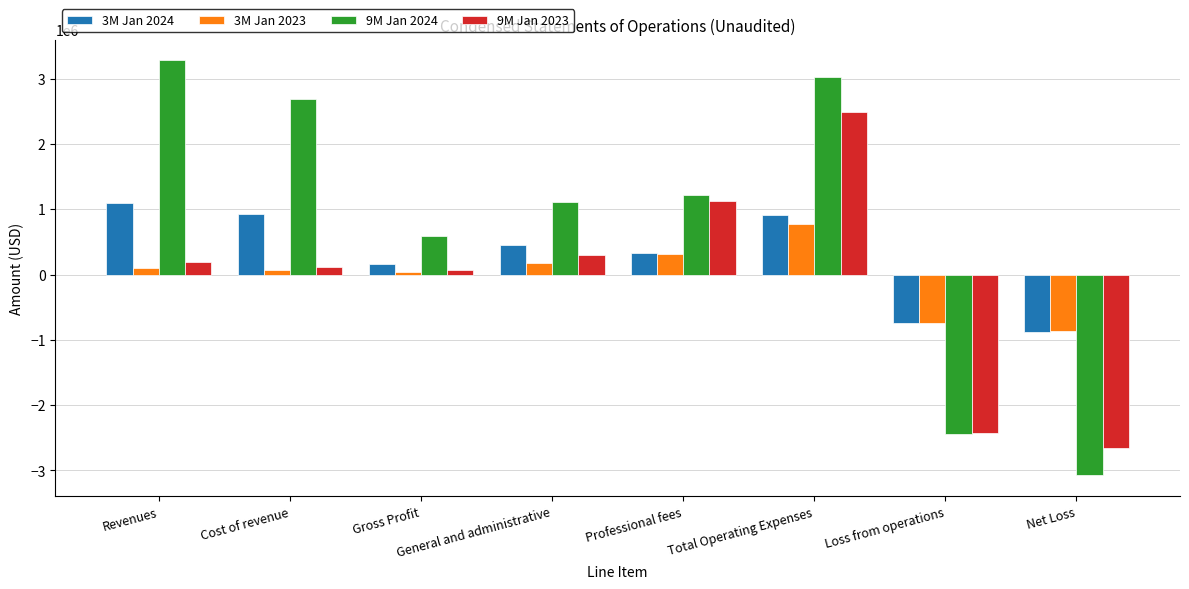

What is the greatest value displayed?

3277888